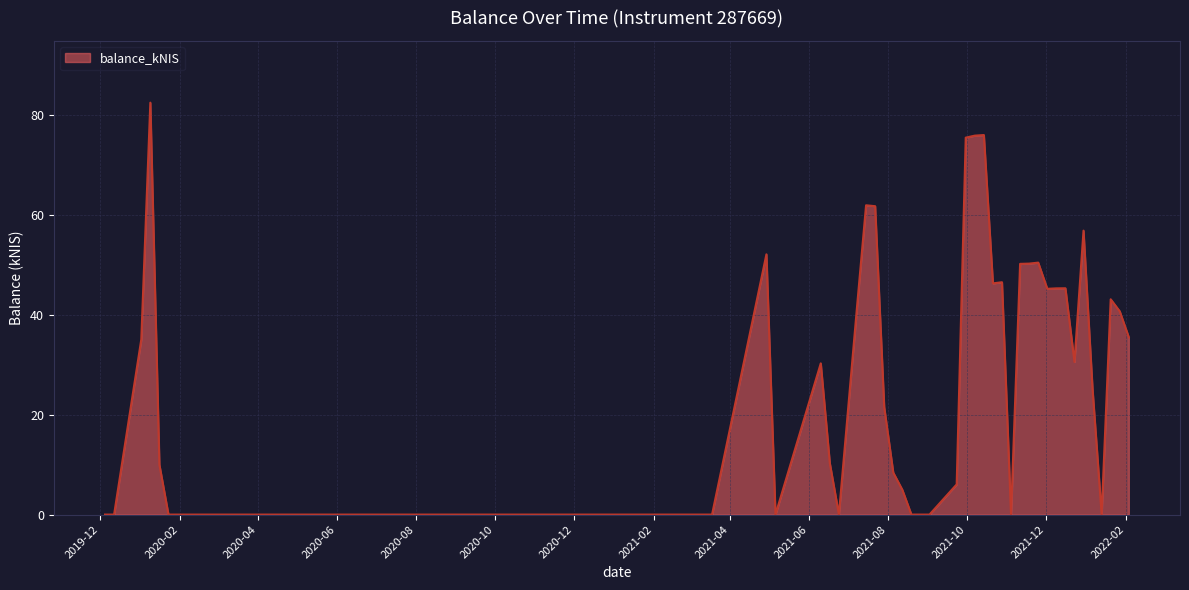

What is the difference between the maximum and minimum values?

82.6